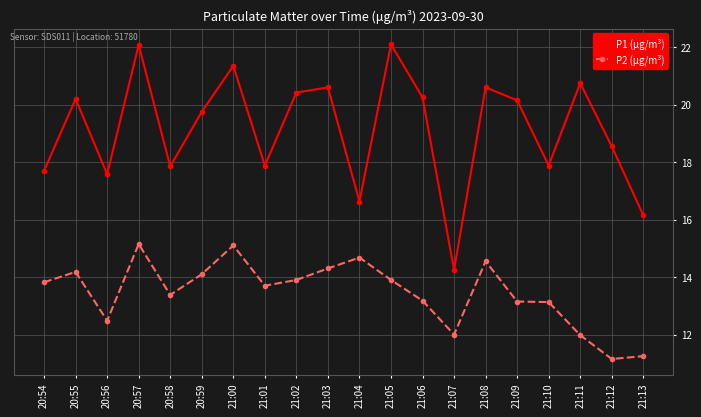

At which category does P1 (μg/m³) reach its first local valley?

20:56